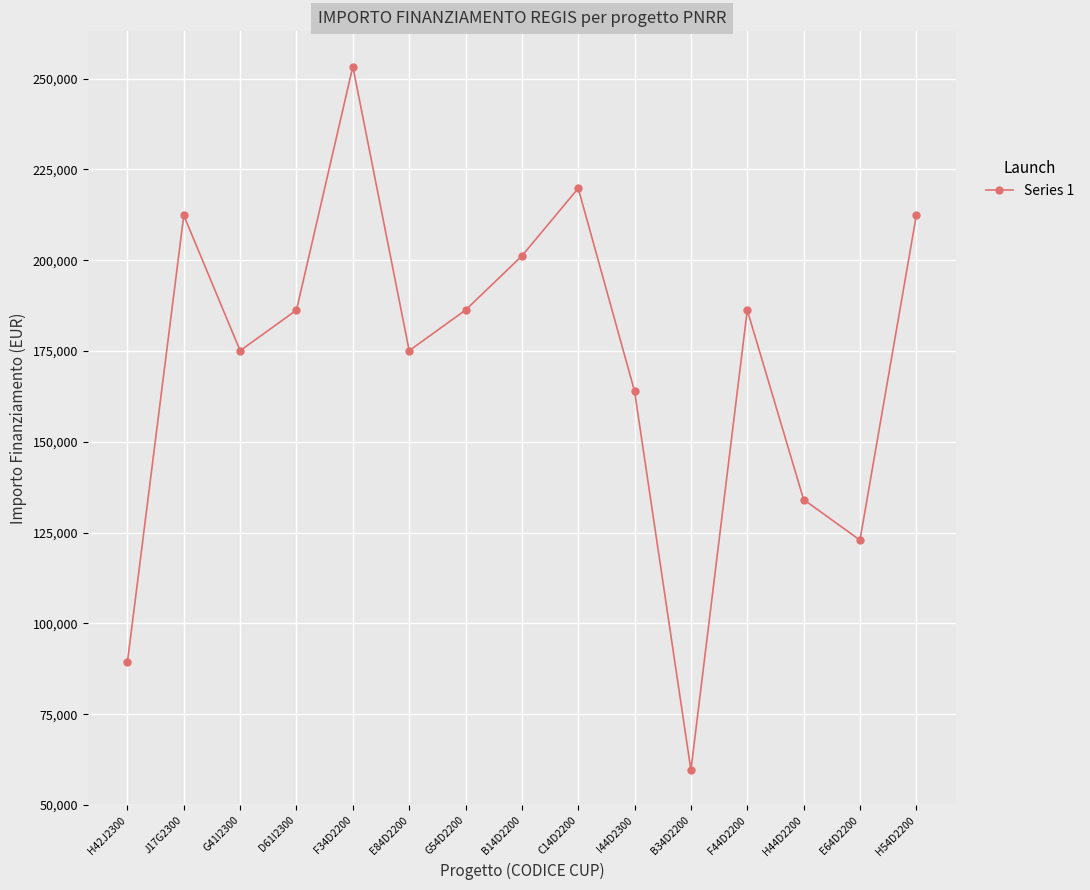

What is the ratio of the value at F34D2200 to the value at E64D2200?

2.1